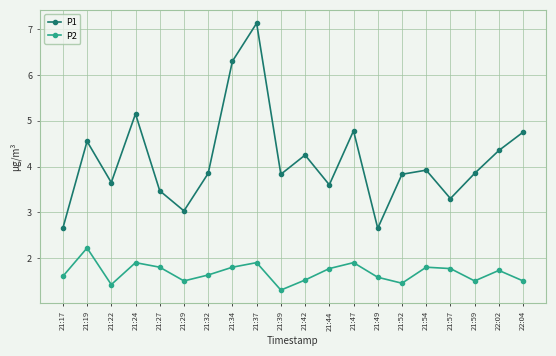

The value of P1 at 21:17 is 2.6. True or false?

True